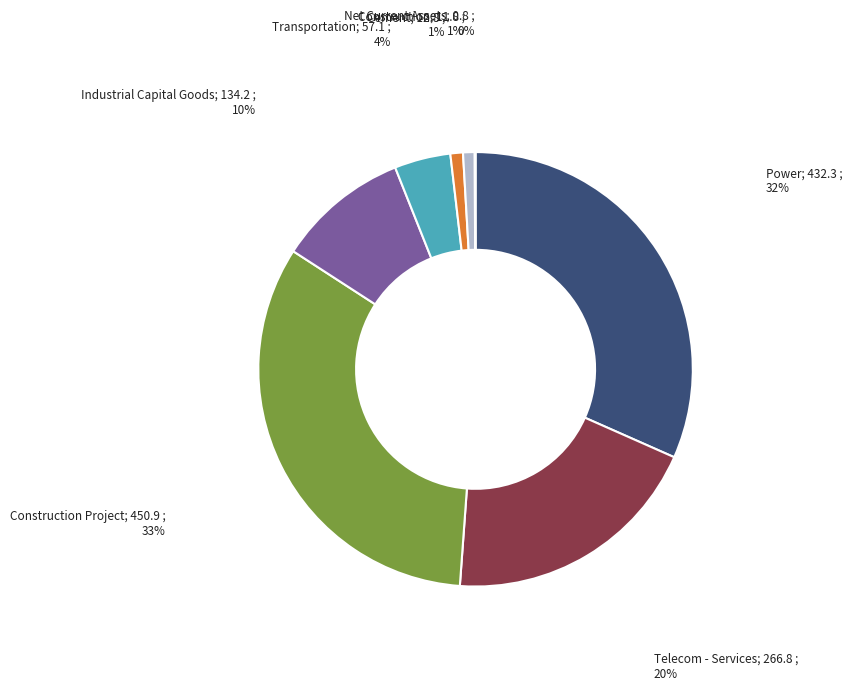

Which category has the smallest portion of the pie?

Net Current Assets